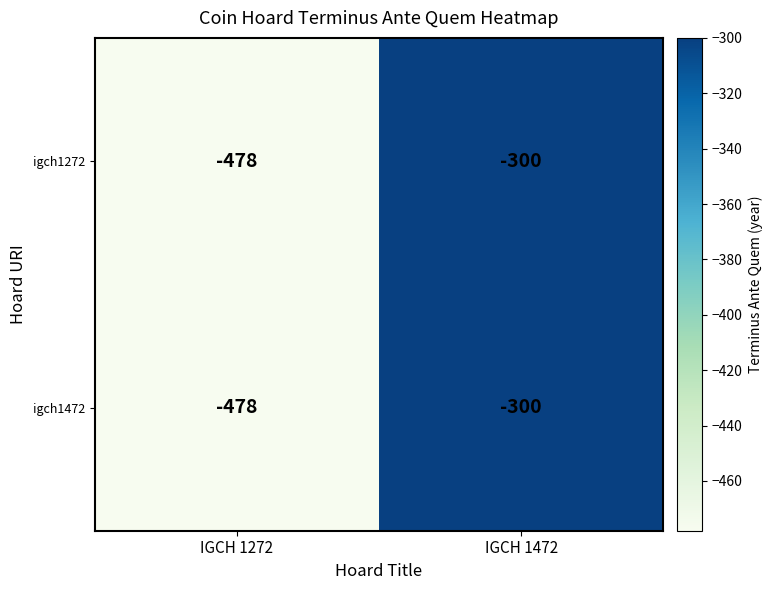

The igch1472 series shows -505 at IGCH 1472. True or false?

False